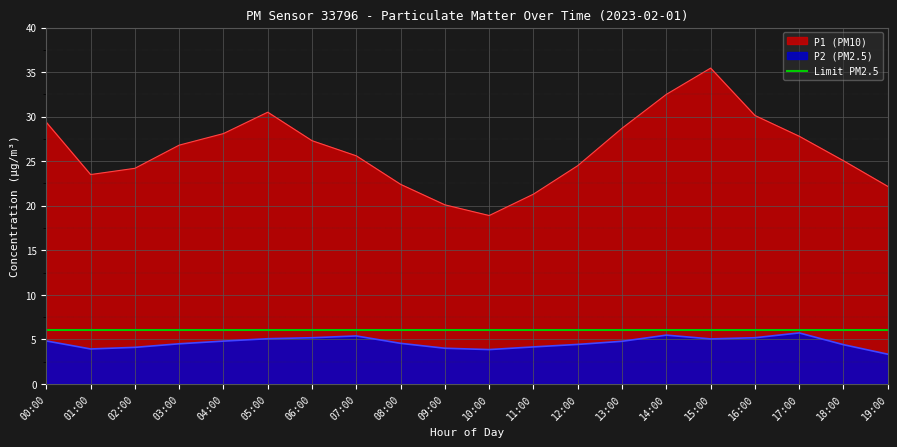

What value does the P1 series have at 01:00?

23.5